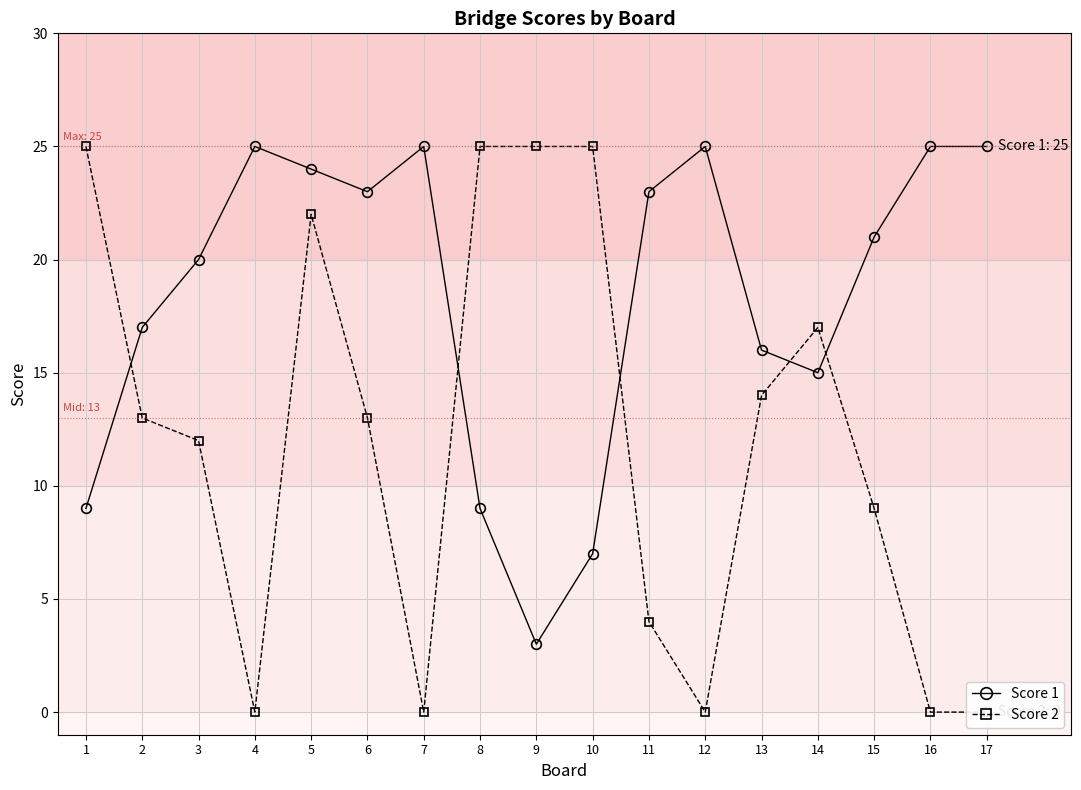

At which label does Score 1 first exceed 21?

4